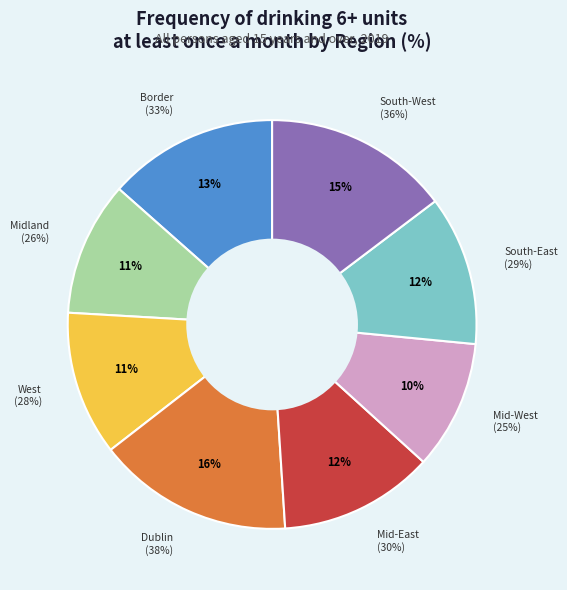

Does any single category account for the majority?

No